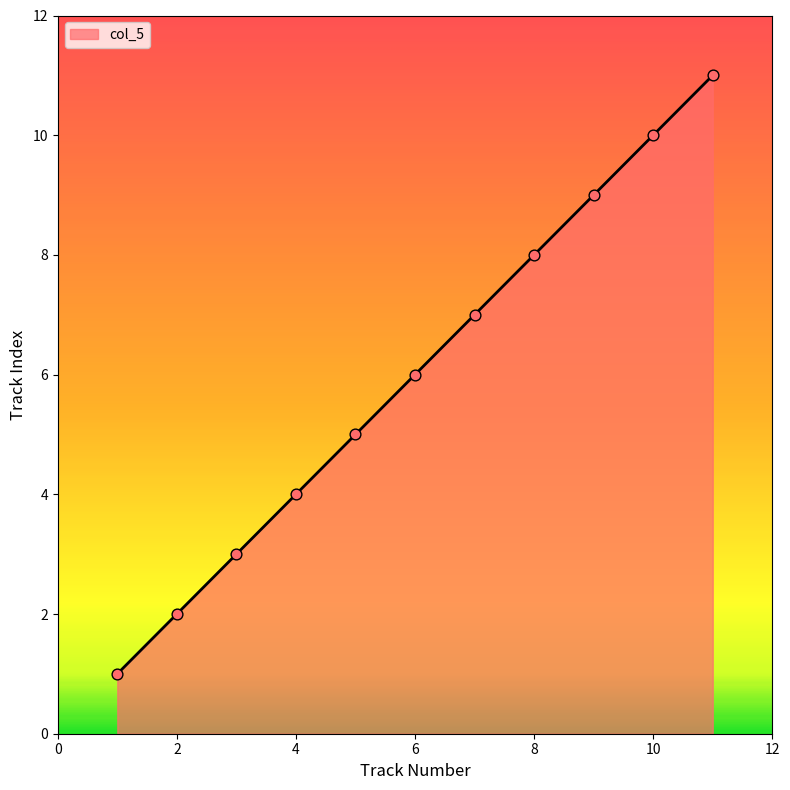

What is the maximum value shown in the chart?

11